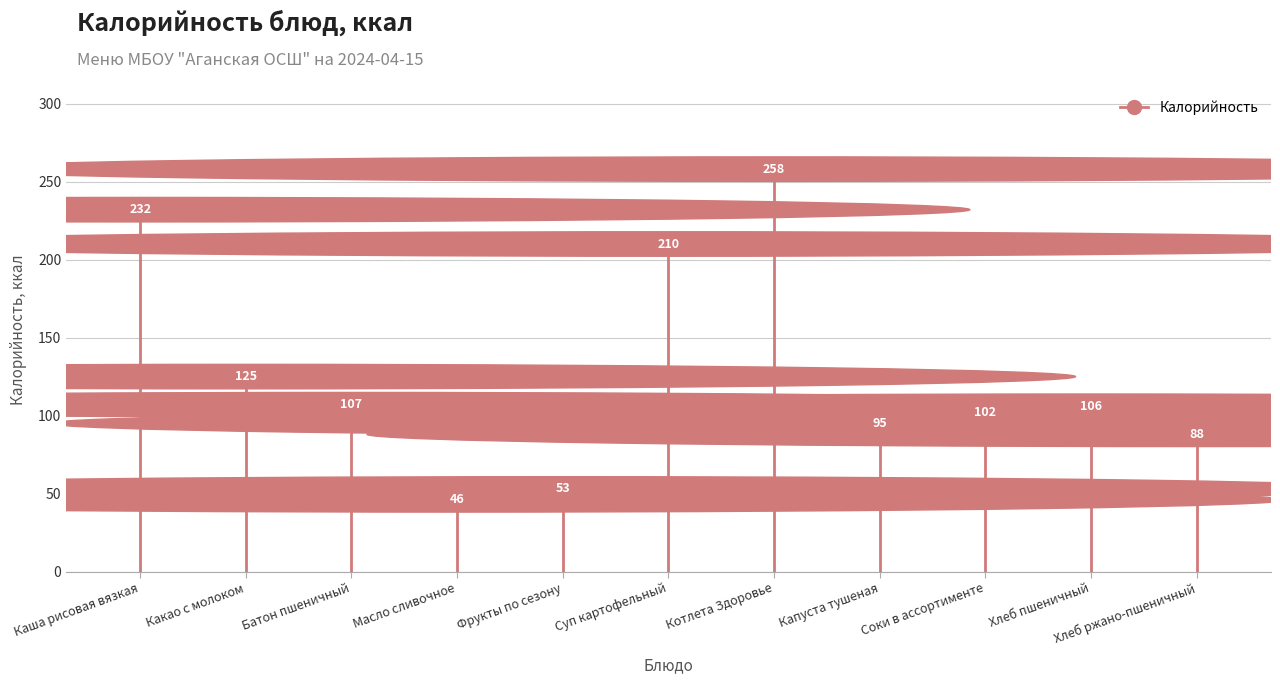

Where is the first local minimum?

Масло сливочное